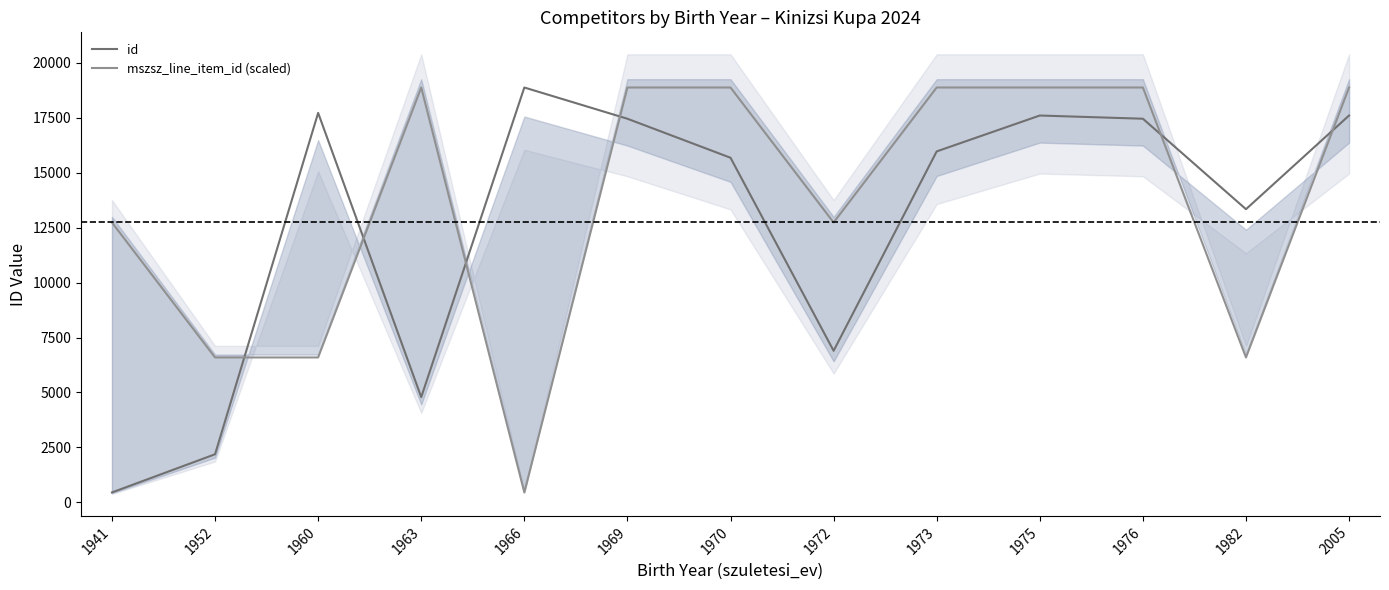

How many lines are shown in the chart?

2